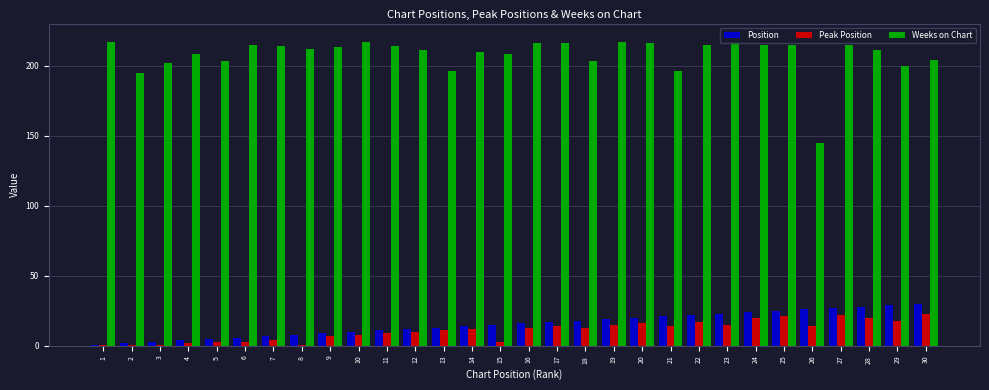

Reading right to left, extract all data points from this chart.

Position: 30=30	29=29	28=28	27=27	26=26	25=25	24=24	23=23	22=22	21=21	20=20	19=19	18=18	17=17	16=16	15=15	14=14	13=13	12=12	11=11	10=10	9=9	8=8	7=7	6=6	5=5	4=4	3=3	2=2	1=1
Peak Position: 30=23	29=18	28=20	27=22	26=14	25=21	24=20	23=15	22=17	21=14	20=16	19=15	18=13	17=14	16=13	15=3	14=12	13=11	12=10	11=9	10=8	9=7	8=1	7=4	6=3	5=3	4=2	3=1	2=1	1=1
Weeks on Chart: 30=204	29=200	28=211	27=215	26=145	25=215	24=215	23=217	22=215	21=196	20=216	19=217	18=203	17=216	16=216	15=208	14=210	13=196	12=211	11=214	10=217	9=213	8=212	7=214	6=215	5=203	4=208	3=202	2=195	1=217